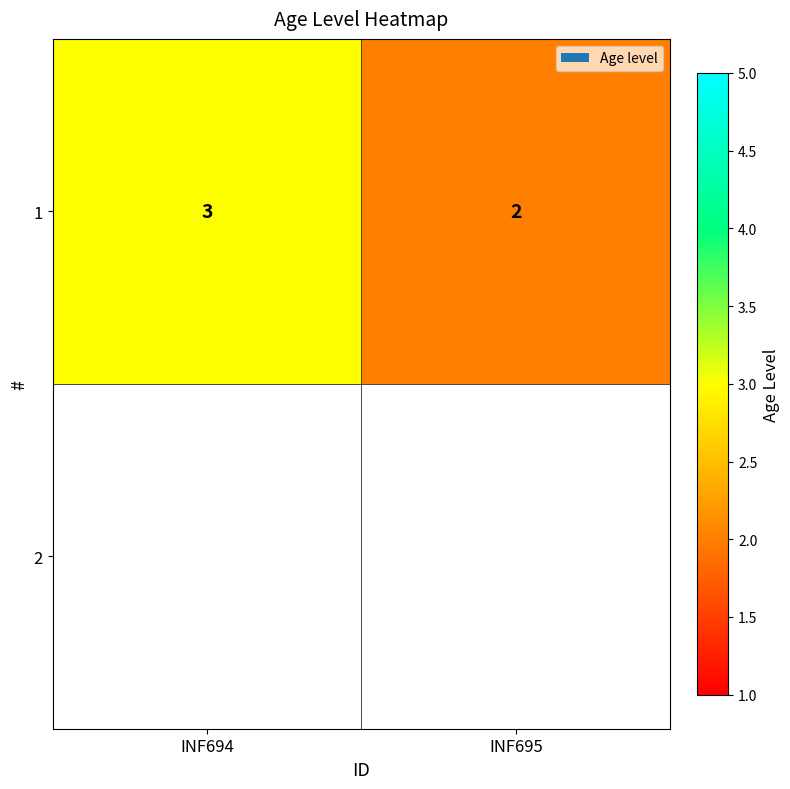

What is the sum of the values at INF695 and INF694?

5